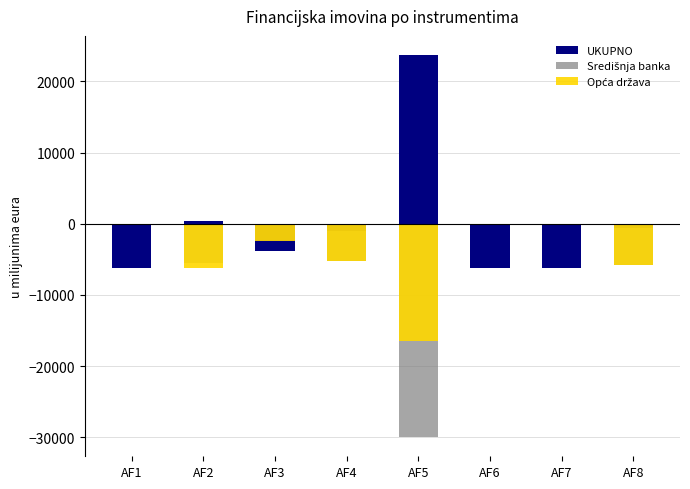

At how many categories does at least one series exceed 23220?

1